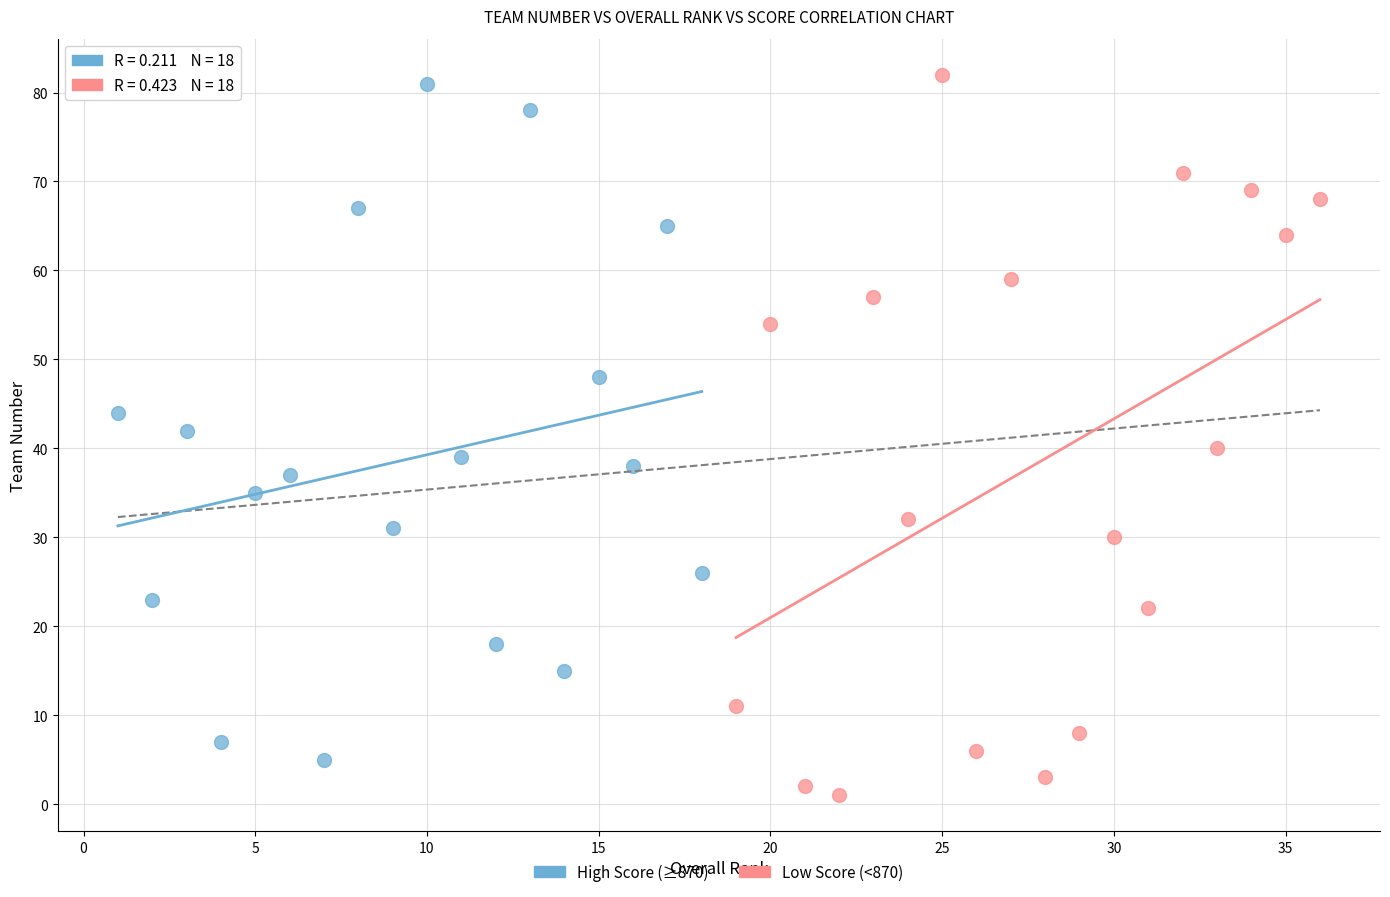

What are all the series names shown in the legend?

High Score (≥870), Low Score (<870)